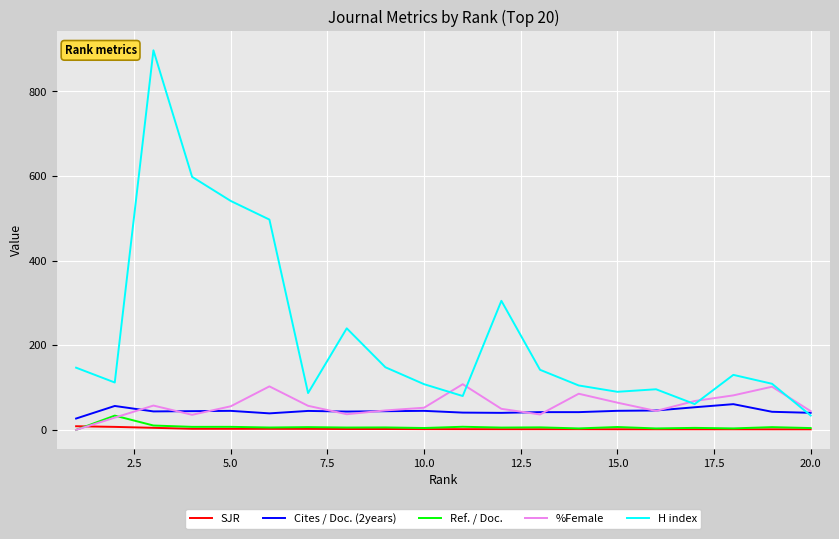

Which series has the widest spread of values?

H index